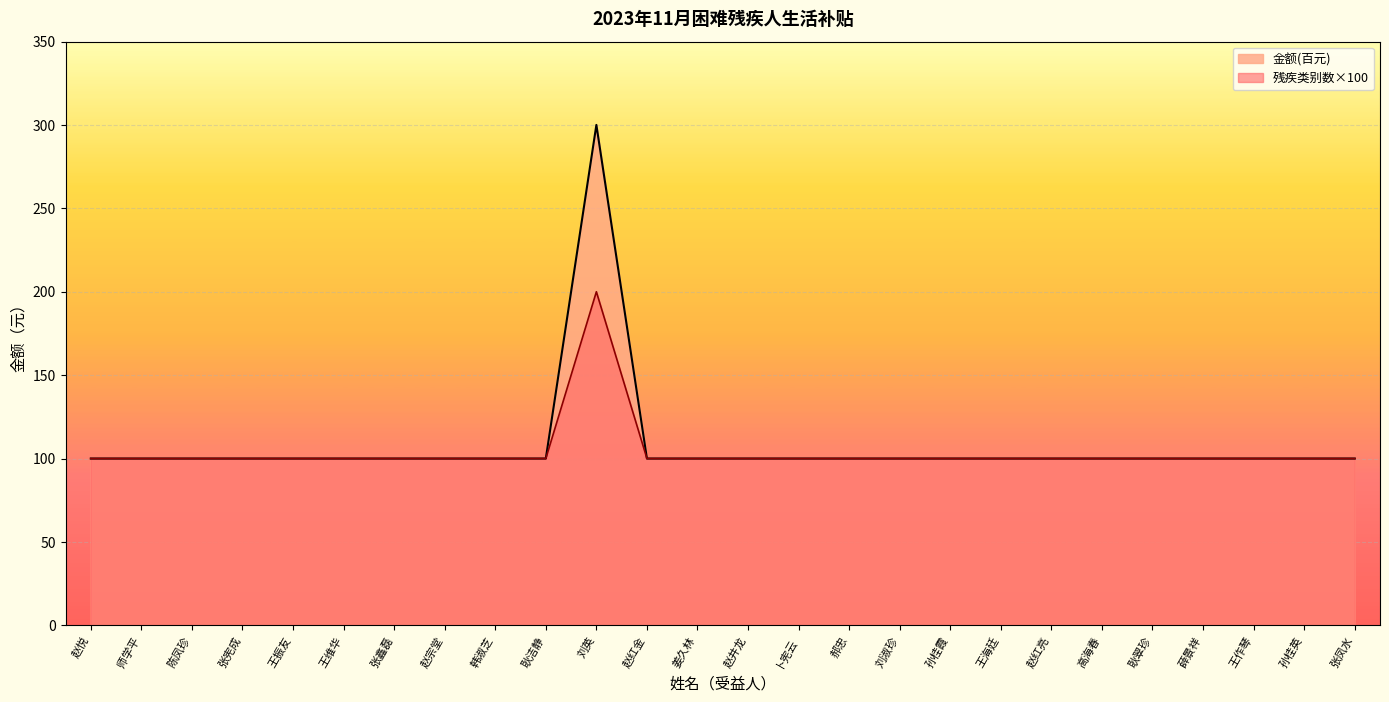

Reading left to right, extract all data points from this chart.

级别一: 赵悦=100	师学平=100	陈凤珍=100	张宪成=100	王振友=100	王维华=100	张鑫磊=100	赵宗堂=100	韩淑芝=100	耿洁静=100	刘英=300	赵红金=100	姜久林=100	赵井龙=100	卜宪云=100	郝忠=100	刘淑珍=100	孙桂霞=100	王海廷=100	赵红亮=100	高海春=100	耿翠珍=100	薛景祥=100	王作琴=100	孙桂英=100	张凤水=100
金额(百元): 赵悦=100	师学平=100	陈凤珍=100	张宪成=100	王振友=100	王维华=100	张鑫磊=100	赵宗堂=100	韩淑芝=100	耿洁静=100	刘英=200	赵红金=100	姜久林=100	赵井龙=100	卜宪云=100	郝忠=100	刘淑珍=100	孙桂霞=100	王海廷=100	赵红亮=100	高海春=100	耿翠珍=100	薛景祥=100	王作琴=100	孙桂英=100	张凤水=100